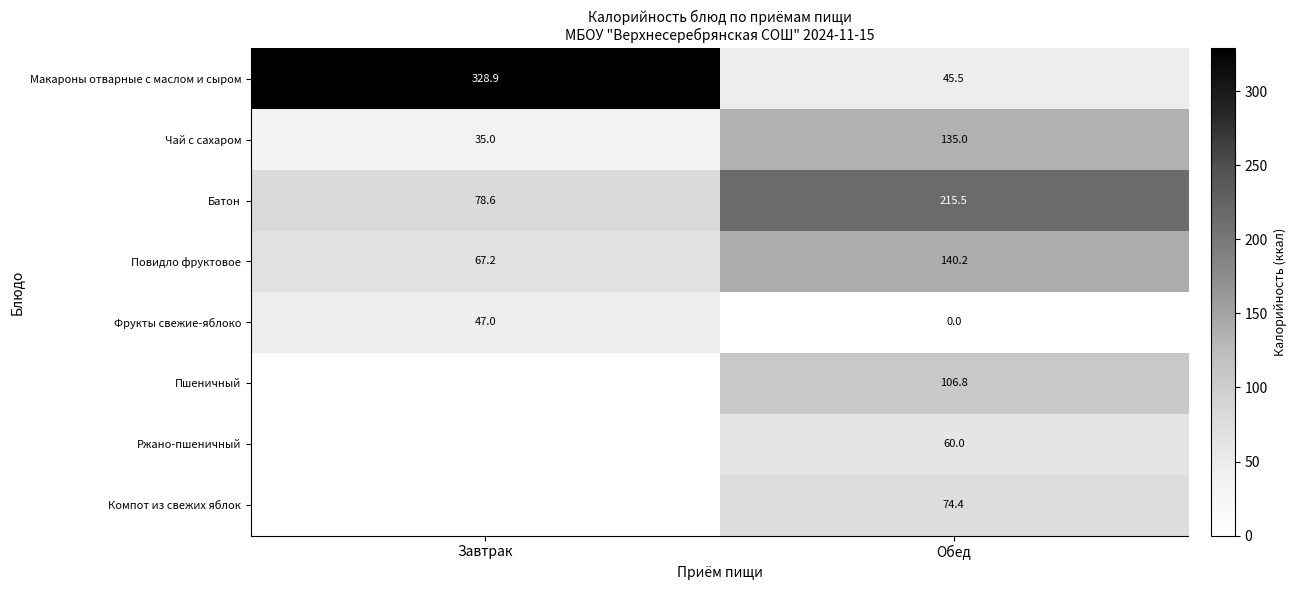

List the labels in order of Повидло фруктовое value, largest first.

Обед, Завтрак